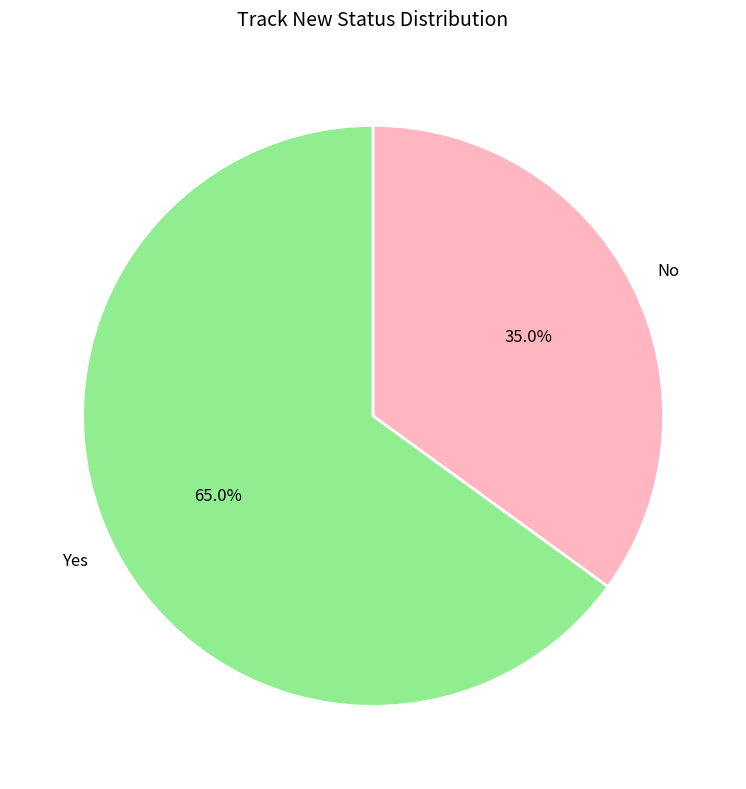

How much of the chart is everything except Yes?

35.0%